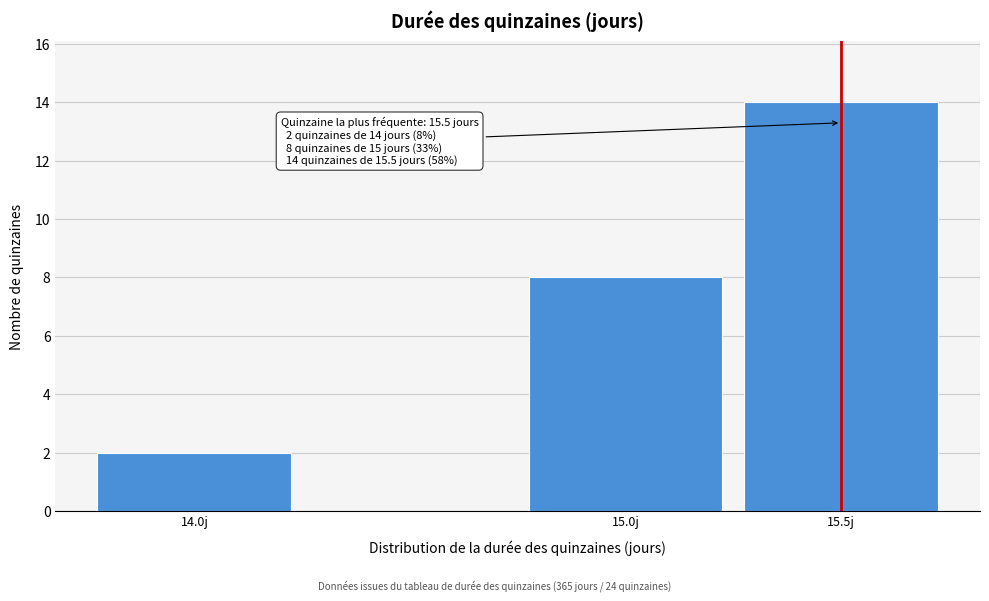

Reading left to right, transcribe all the data shown in this chart.

14.0j=2	15.0j=8	15.5j=14